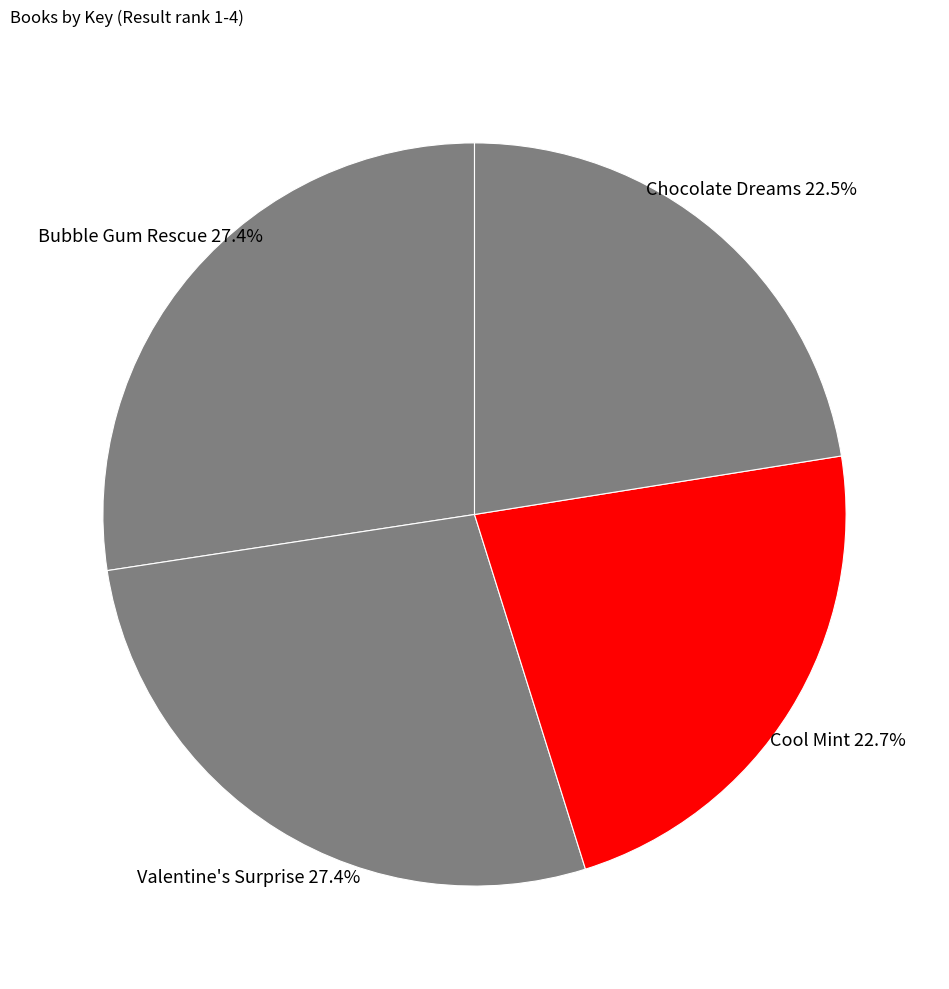

What percentage do Bubble Gum Rescue and Chocolate Dreams together represent?

49.9%